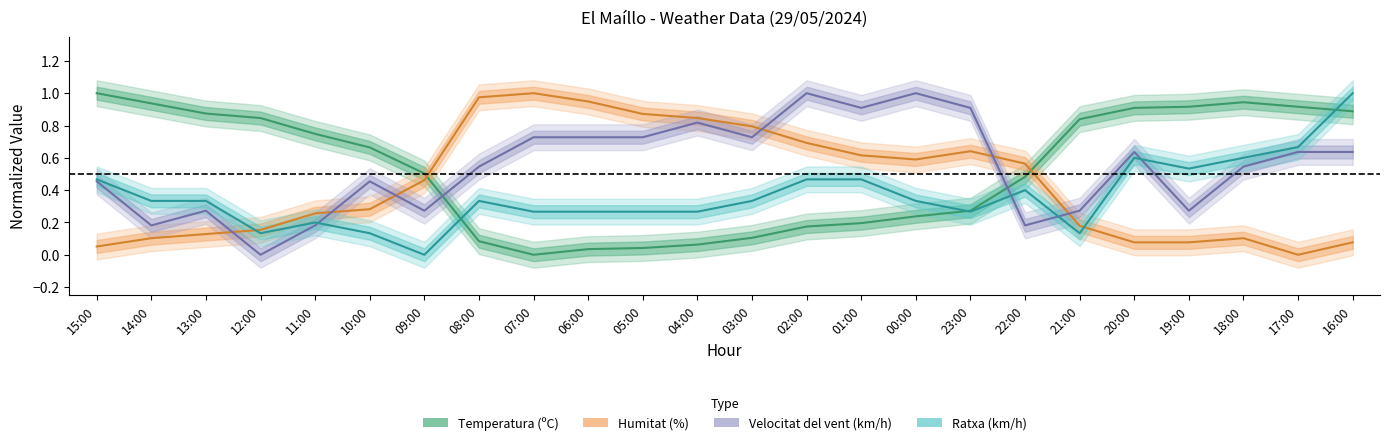

Is it true that Ratxa (km/h) equals 0.5 at 00:00?

False